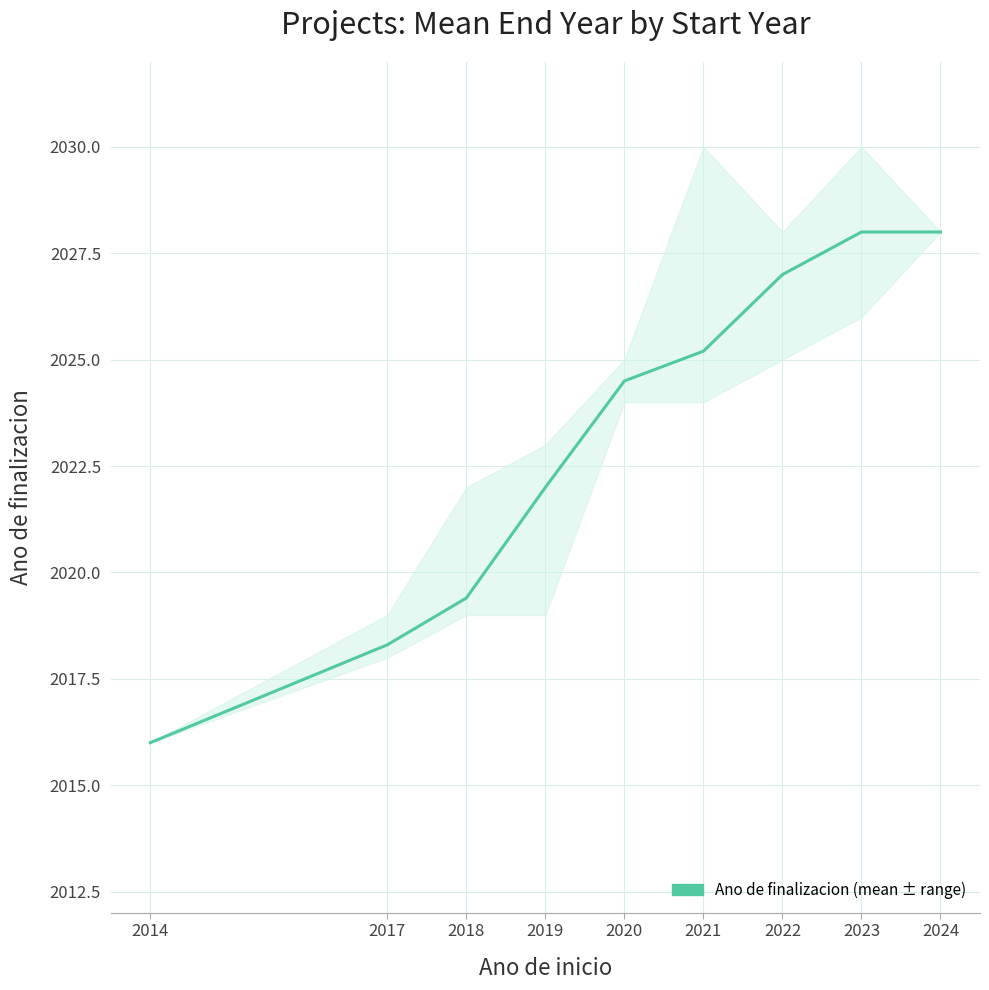

What is the difference between the maximum and minimum values?

12.0